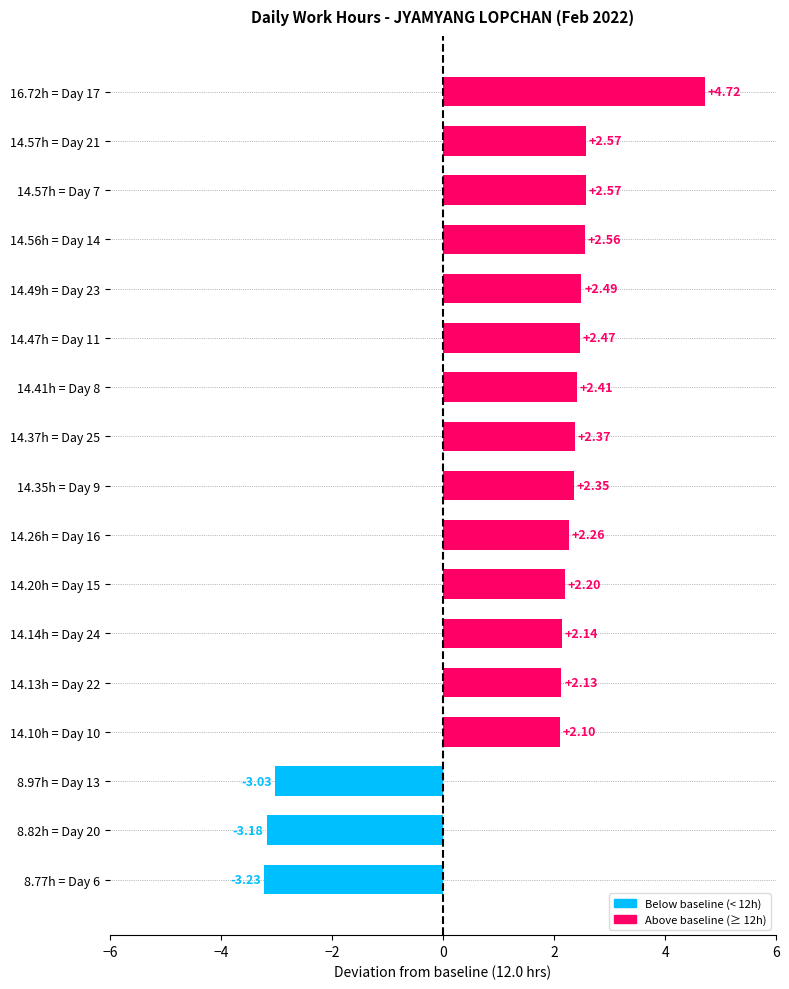

What is the difference between the second highest and minimum values?

5.8